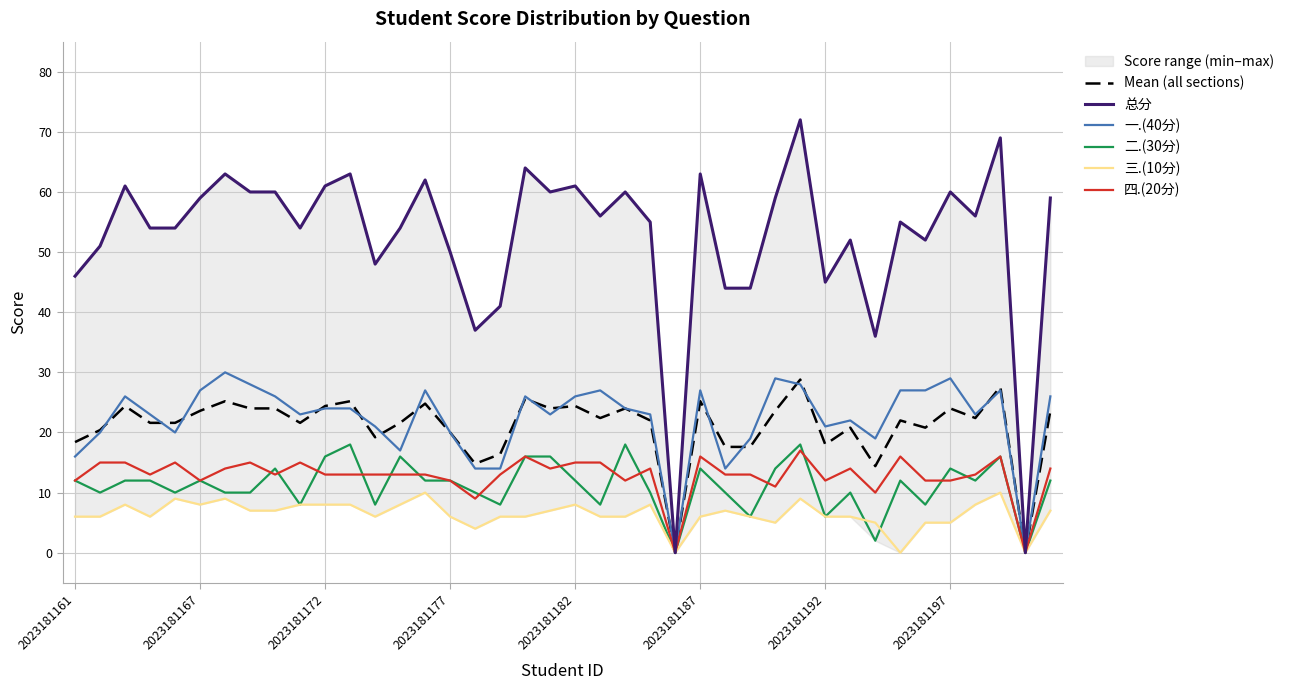

The value of 一.(40分) at 2023181187 is 27.0. True or false?

True